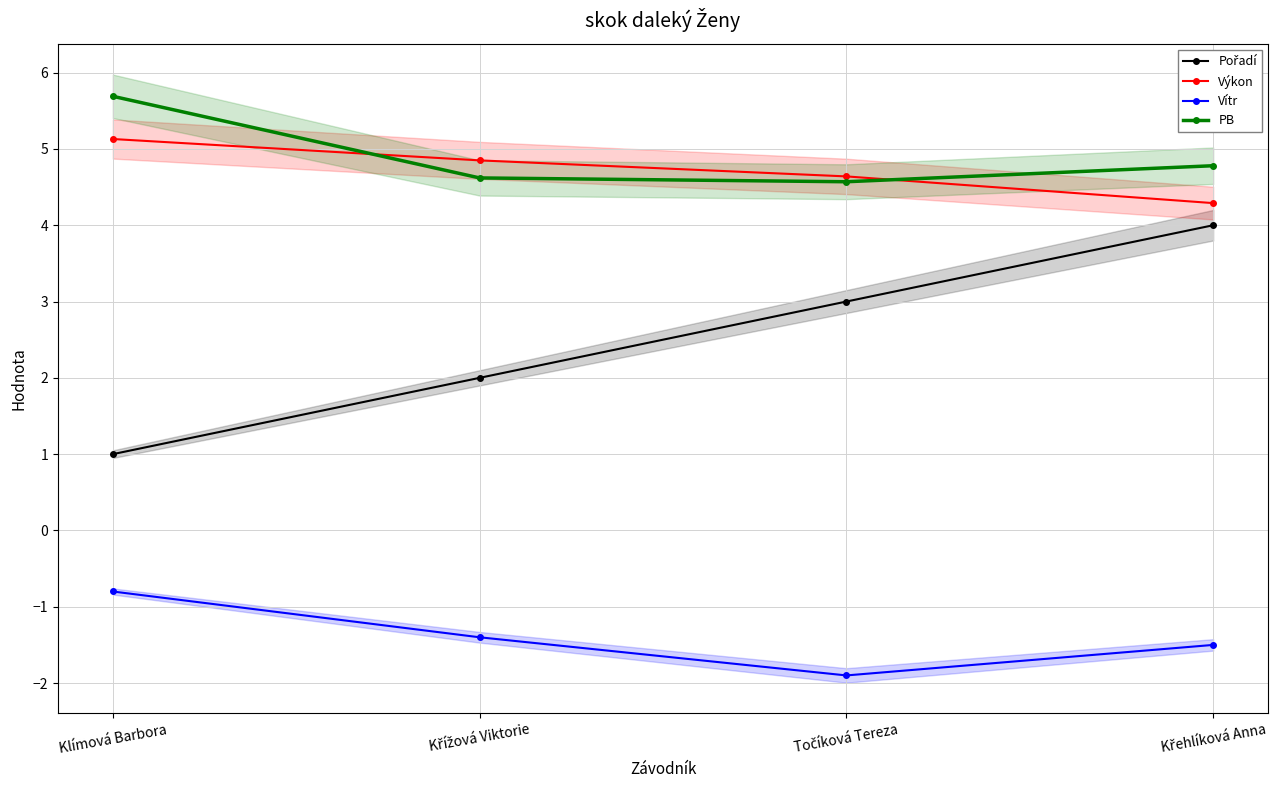

Is it true that Vítr equals -0.3 at Klímová Barbora?

False